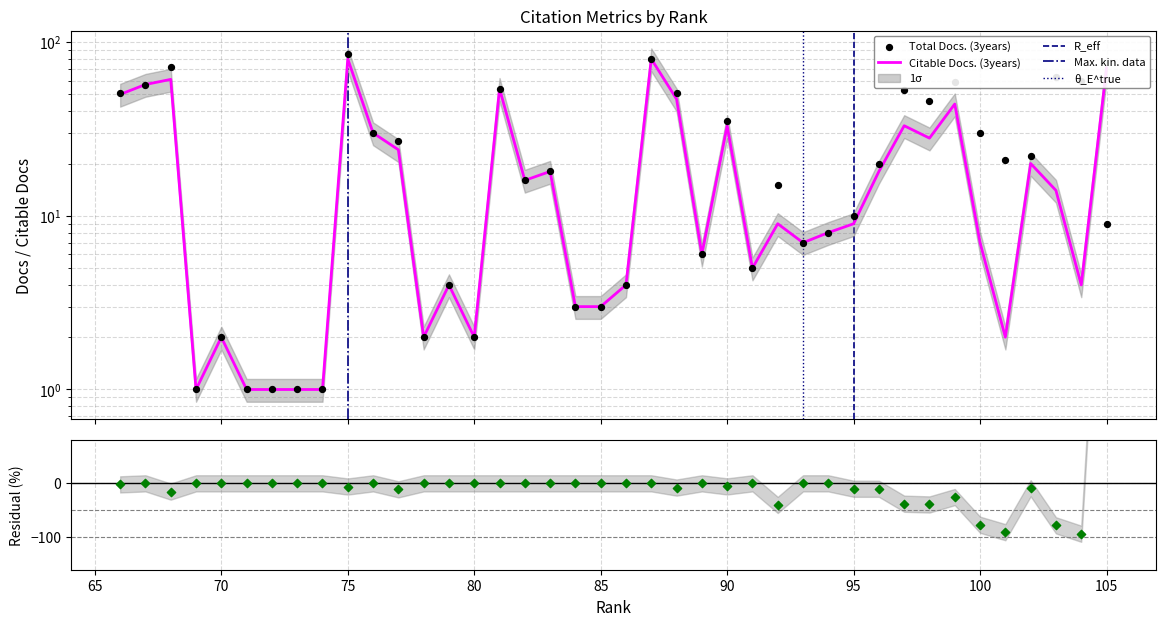

At how many categories does at least one series exceed 63?

4